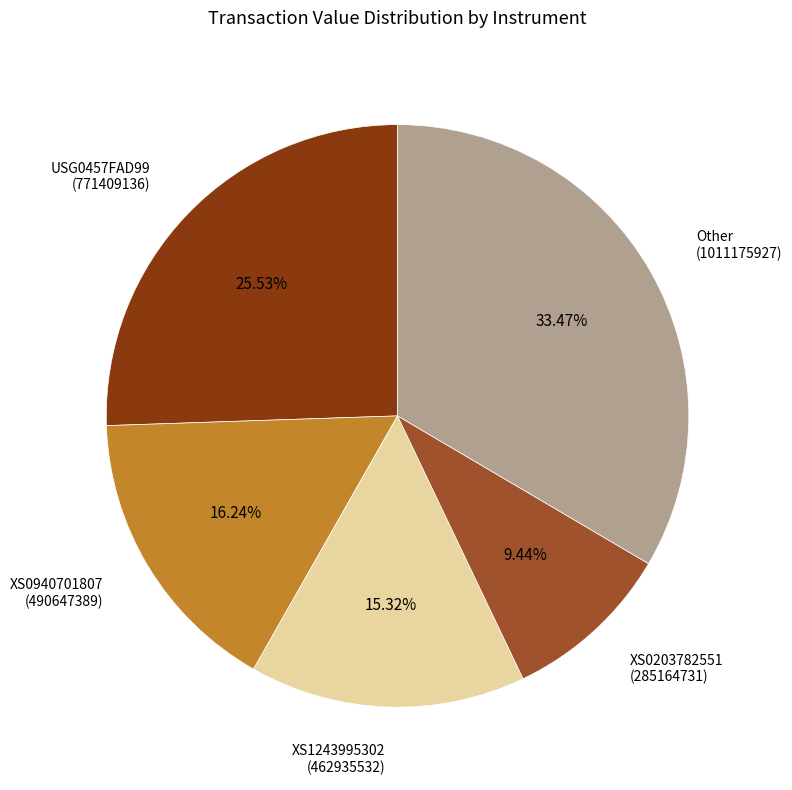

Combined, what portion of the pie is XS0940701807 and USG0457FAD99?

41.8%